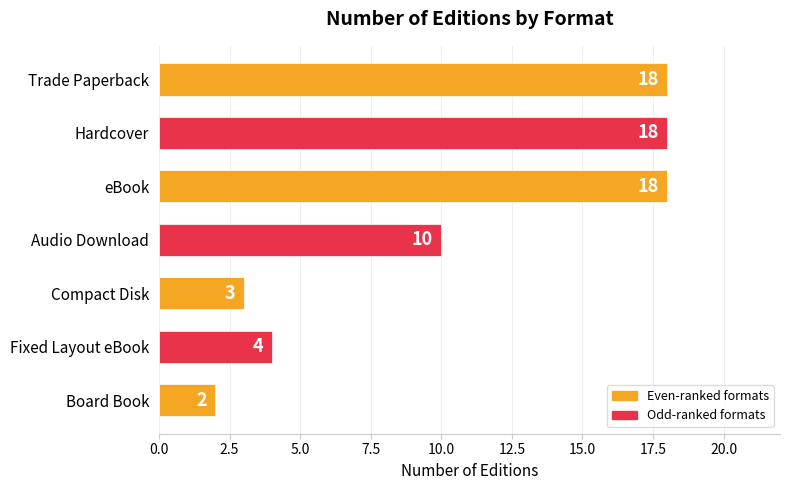

Reading top to bottom, extract all data points from this chart.

Trade Paperback=18	Hardcover=18	eBook=18	Audio Download=10	Compact Disk=3	Fixed Layout eBook=4	Board Book=2